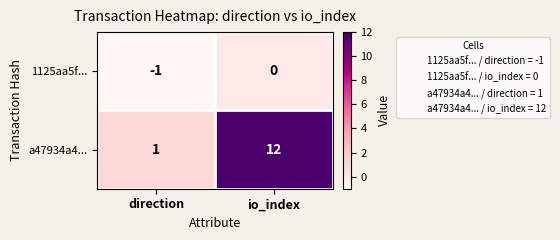

List the series in order of their peak value, lowest first.

1125aa5f..., a47934a4...